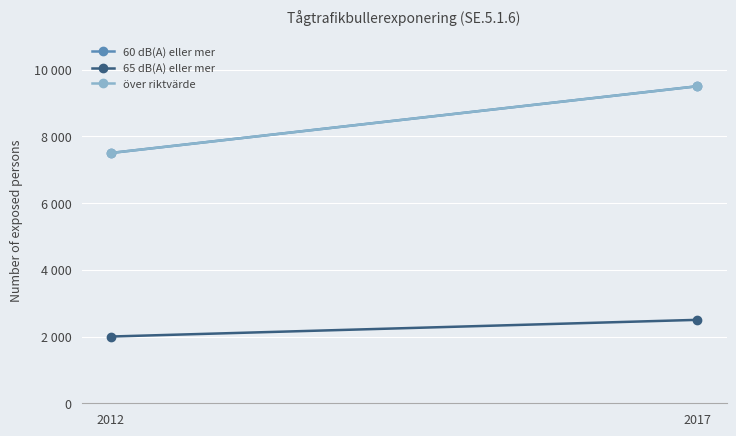

Reading left to right, extract all data points from this chart.

60 dB(A) eller mer: 2012=7500	2017=9500
65 dB(A) eller mer: 2012=2000	2017=2500
över riktvärde: 2012=7500	2017=9500